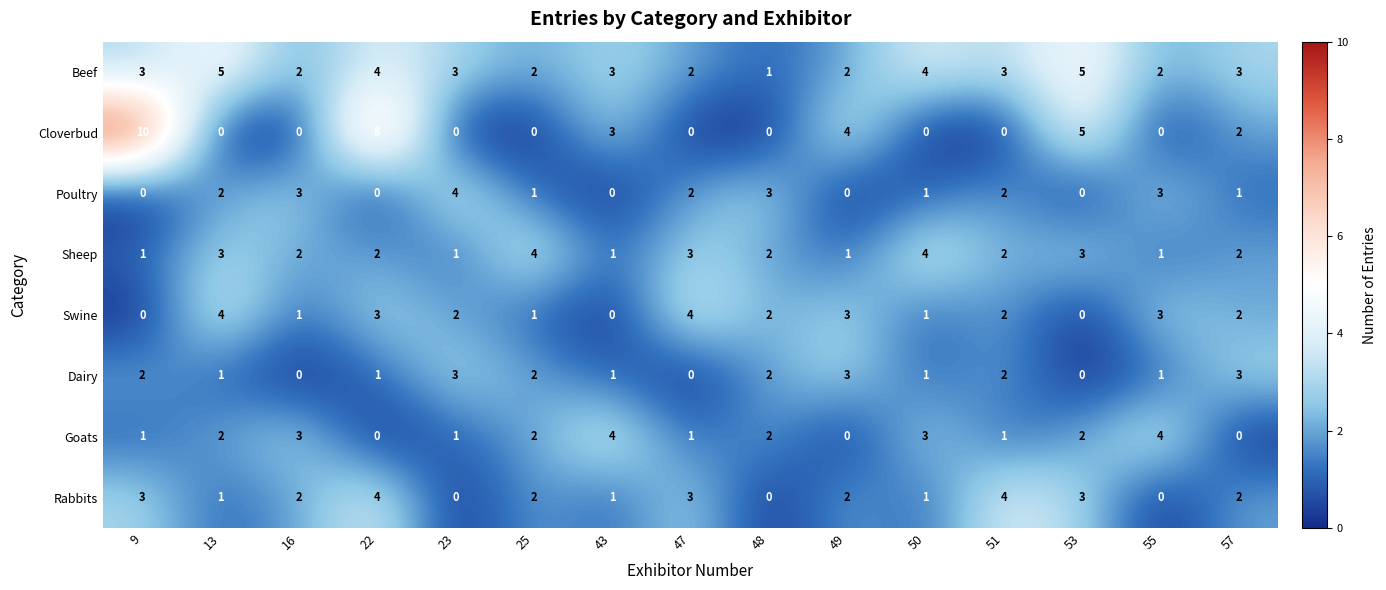

How many Poultry values are between 0 and 3?

14